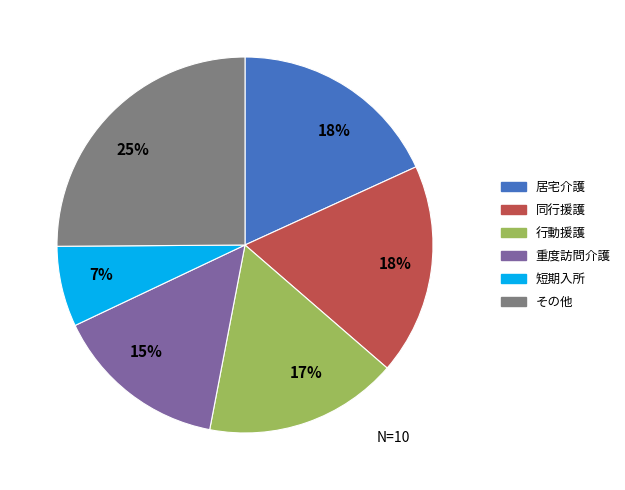

To the nearest percent, what is the difference between the largest and smallest slice percentages?

18%